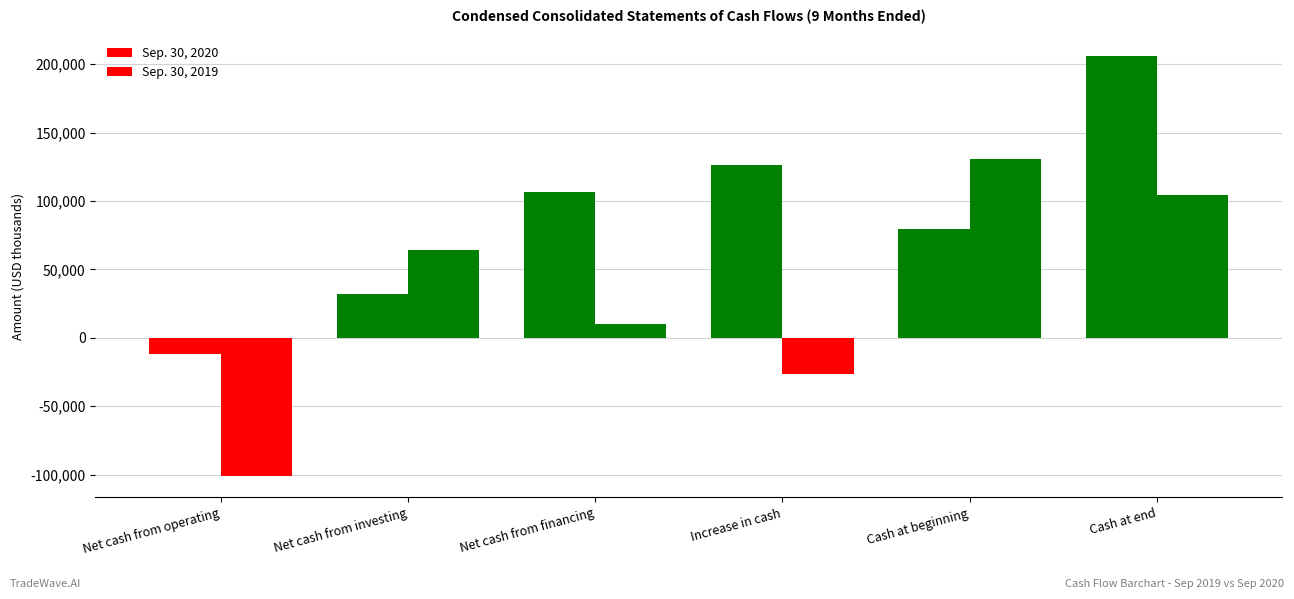

At which category is the sum across all series the highest?

Cash at end